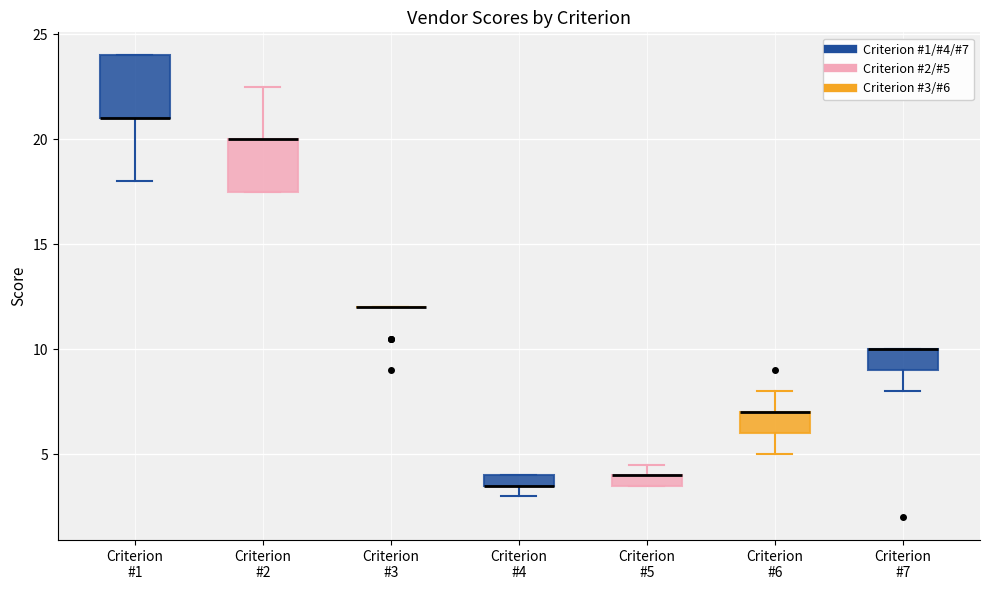

Where is the upper edge of the box for Criterion #5 on the y-axis? The values are not printed on the chart, so give them approximately, as read against the axis.

4.0